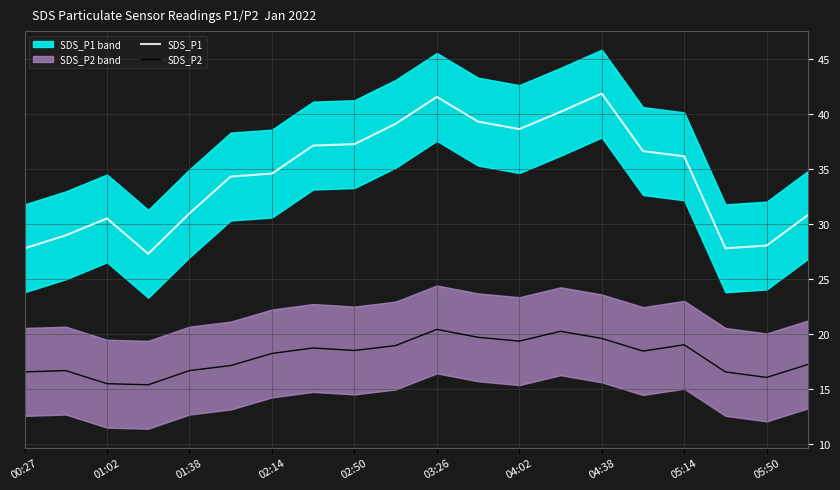

True or false: SDS_P2 and SDS_P1 intersect in this chart.

False